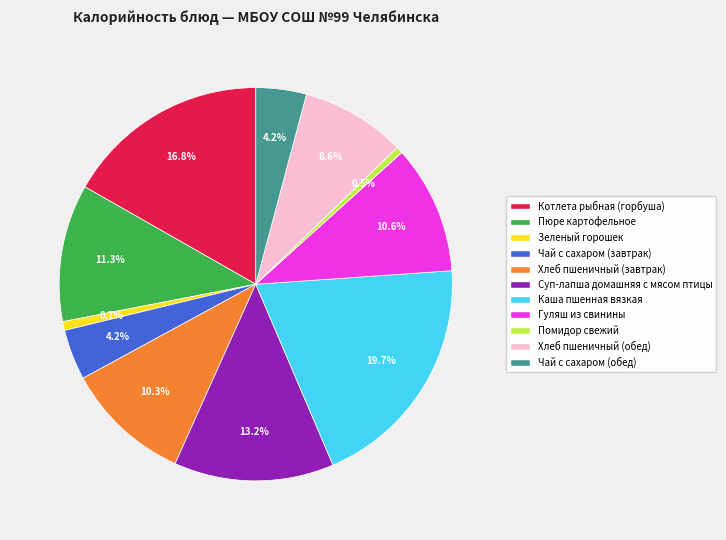

To the nearest percent, what is the difference between the largest and smallest slice percentages?

19%